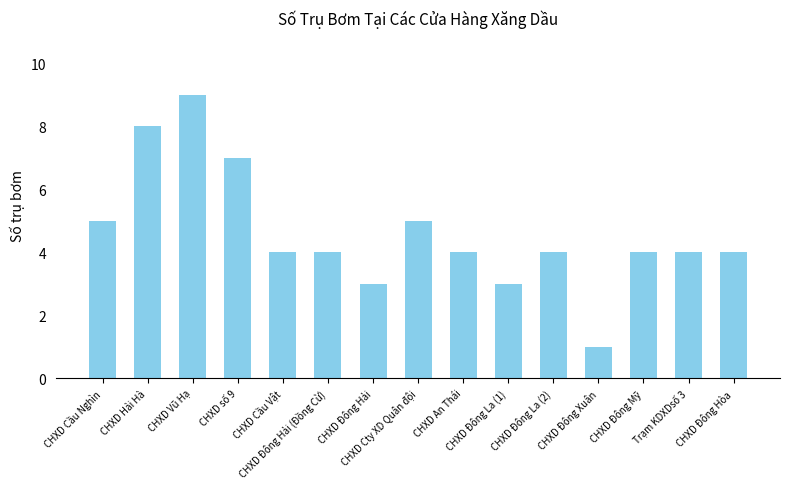

Reading left to right, transcribe all the data shown in this chart.

5	8	9	7	4	4	3	5	4	3	4	1	4	4	4